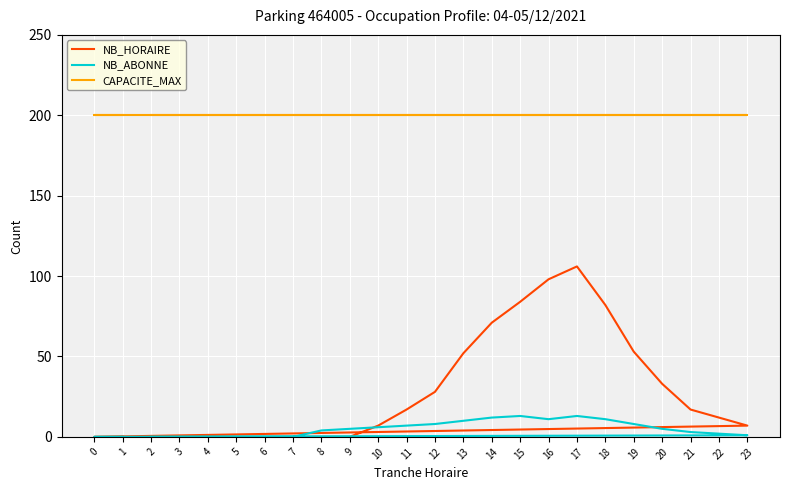

Is the value of CAPACITE_MAX at 15 greater than the value of NB_HORAIRE at 16?

Yes